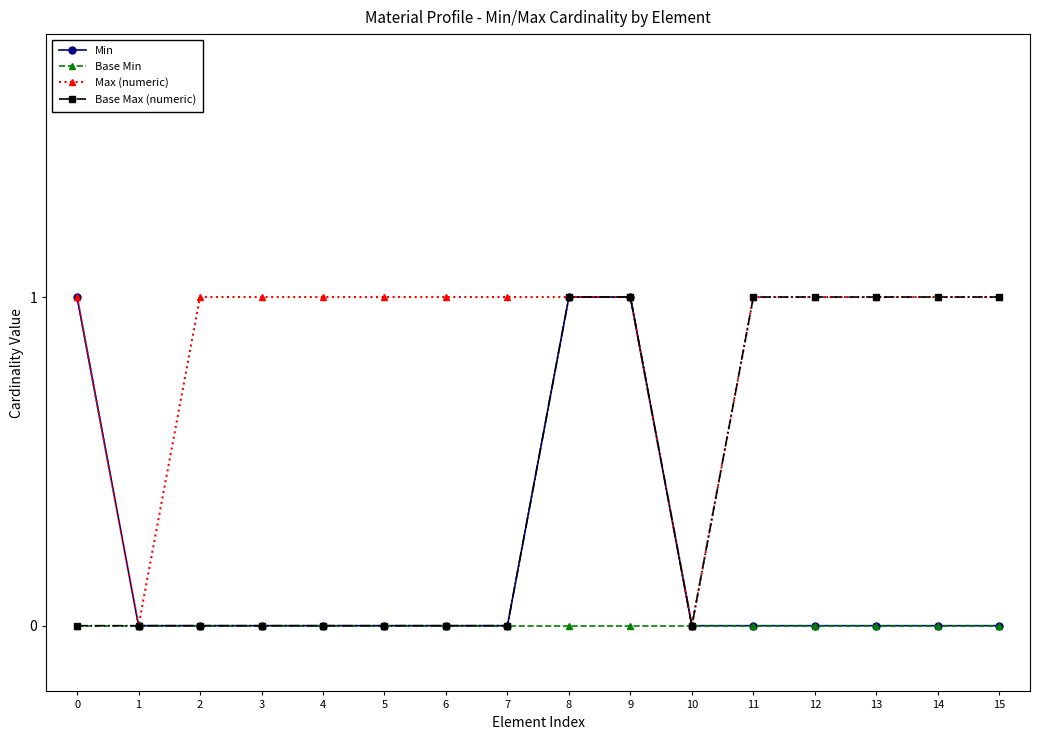

Reading right to left, transcribe all the data shown in this chart.

Min: 0	0	0	0	0	0	1	1	0	0	0	0	0	0	0	1
Base Min: 0	0	0	0	0	0	0	0	0	0	0	0	0	0	0	0
Max (numeric): 1	1	1	1	1	0	1	1	1	1	1	1	1	1	0	1
Base Max (numeric): 1	1	1	1	1	0	1	1	0	0	0	0	0	0	0	0